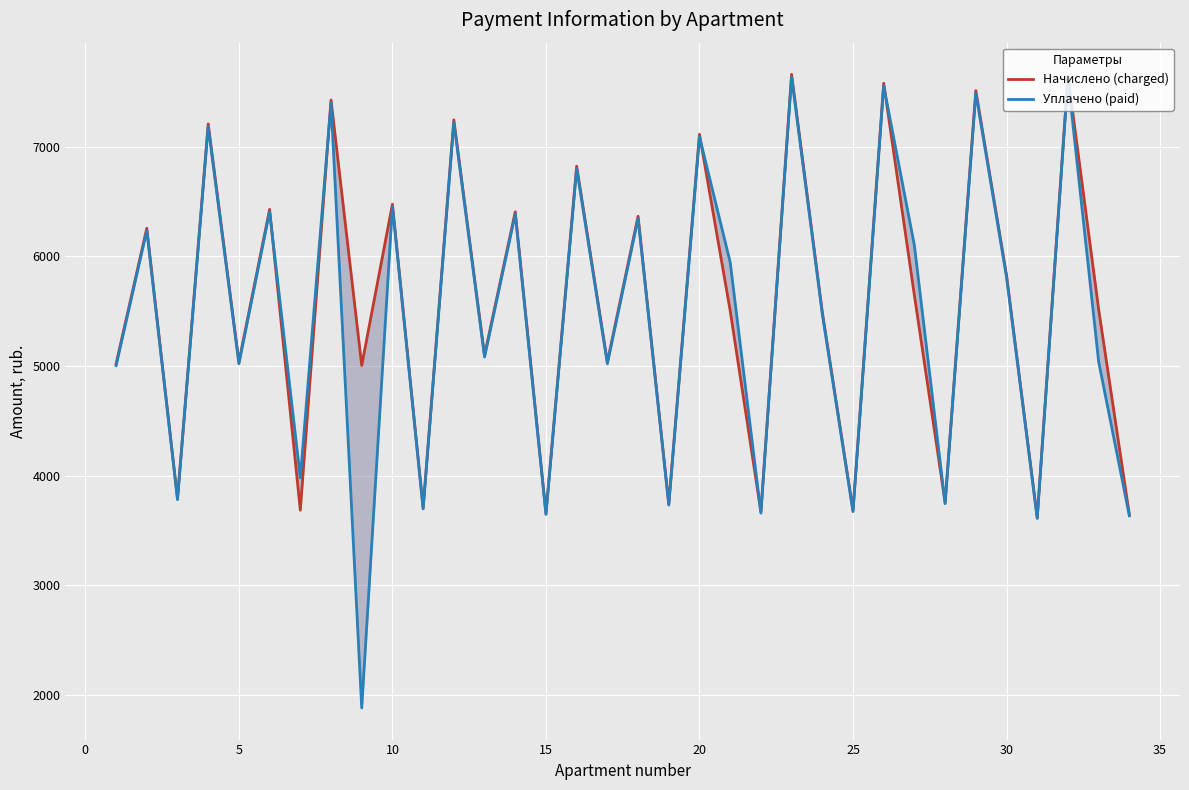

What are all the series names shown in the legend?

Начислено (charged), Уплачено (paid)